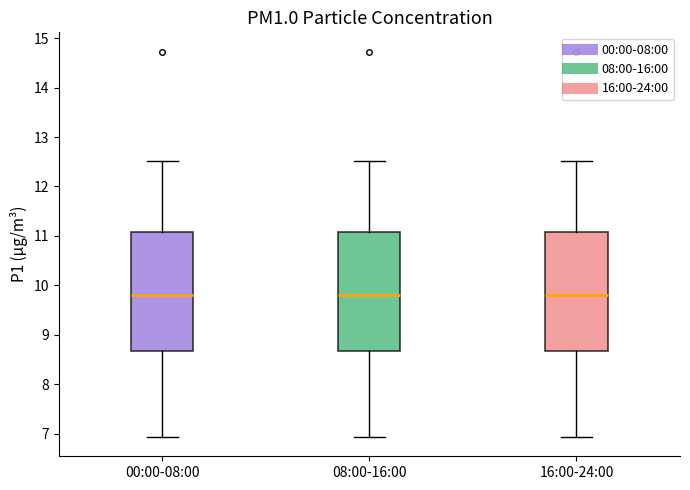

Reading left to right, transcribe this box plot: for each box, give where its median line is, the range the box spans, and where its two whiskers end, as read against the y-axis. The values are not printed on the chart, so give them approximately, as read against the axis.

00:00-08:00: median 9.8, box 8.7 to 11.1, whiskers 6.9 to 12.5
08:00-16:00: median 9.8, box 8.7 to 11.1, whiskers 6.9 to 12.5
16:00-24:00: median 9.8, box 8.7 to 11.1, whiskers 6.9 to 12.5